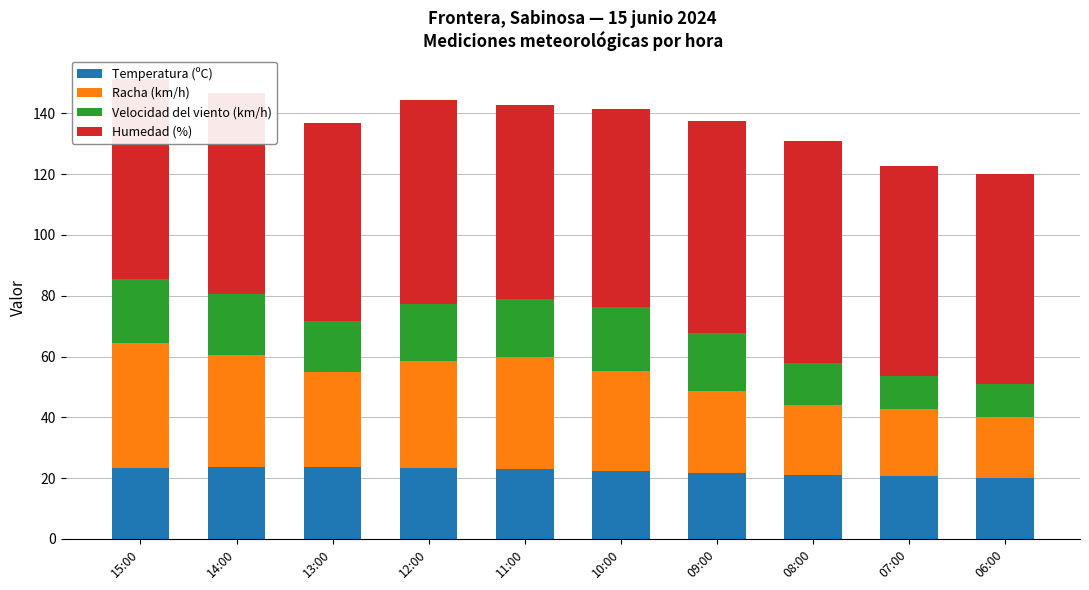

What is the lowest value of the Temperatura (ºC) series?

20.1